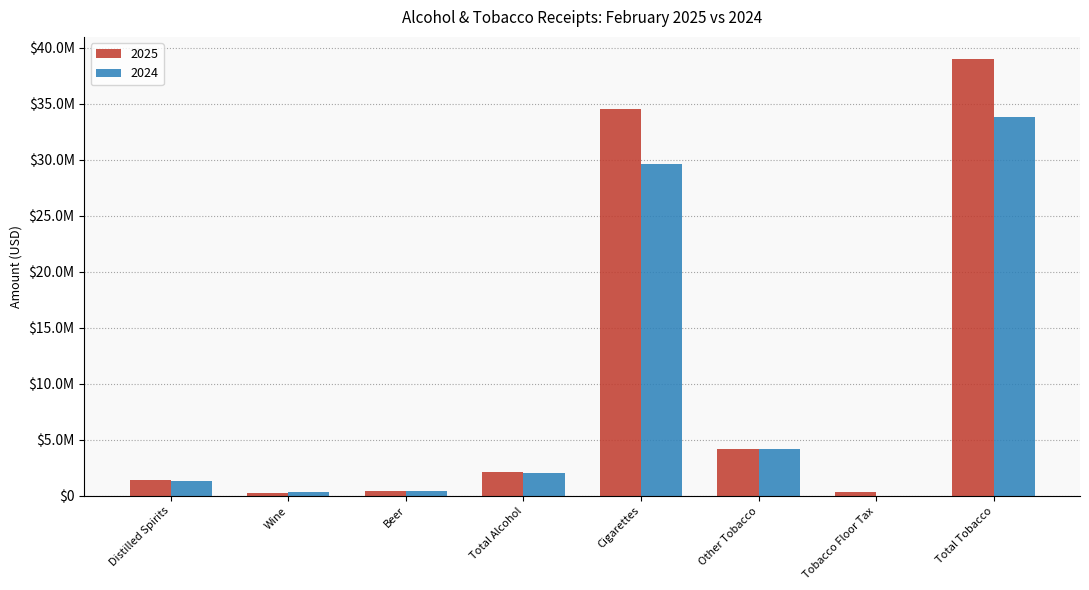

Are the bars horizontal?

No